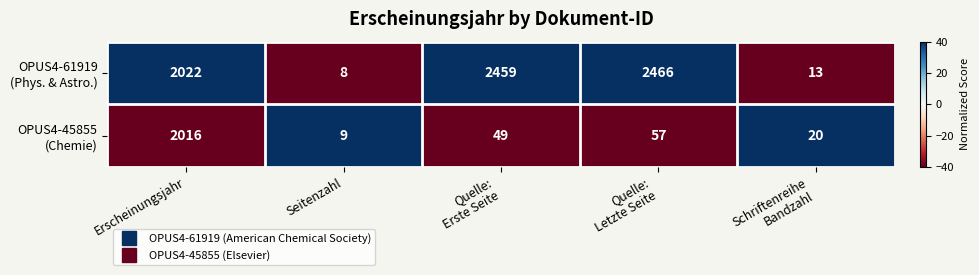

What is the total value across all series at Erscheinungsjahr?

4038